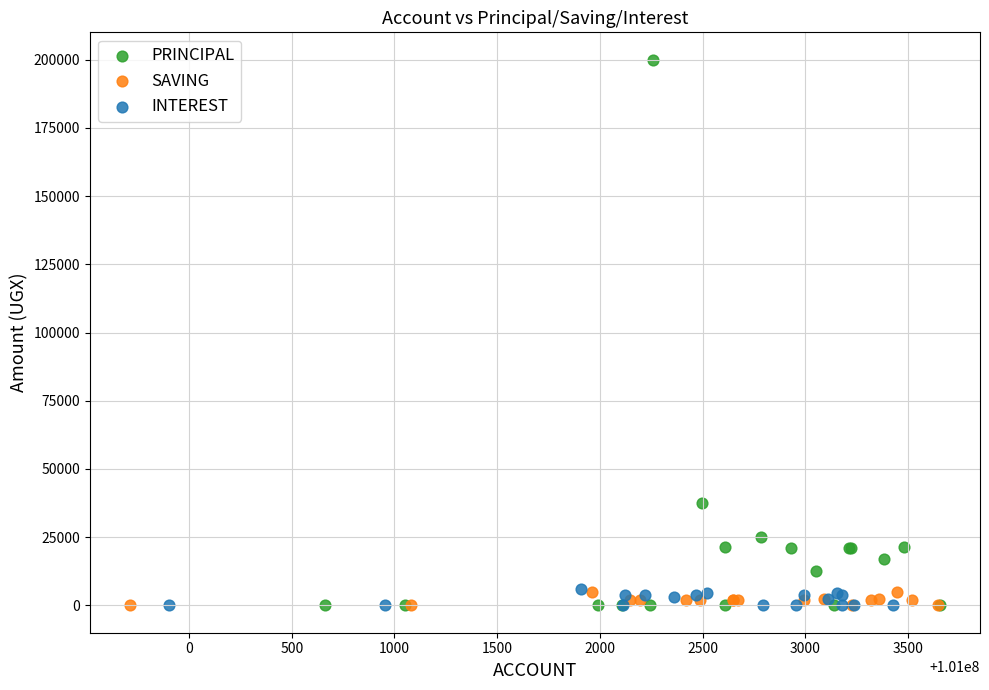

Which series contains the highest Y value?

PRINCIPAL